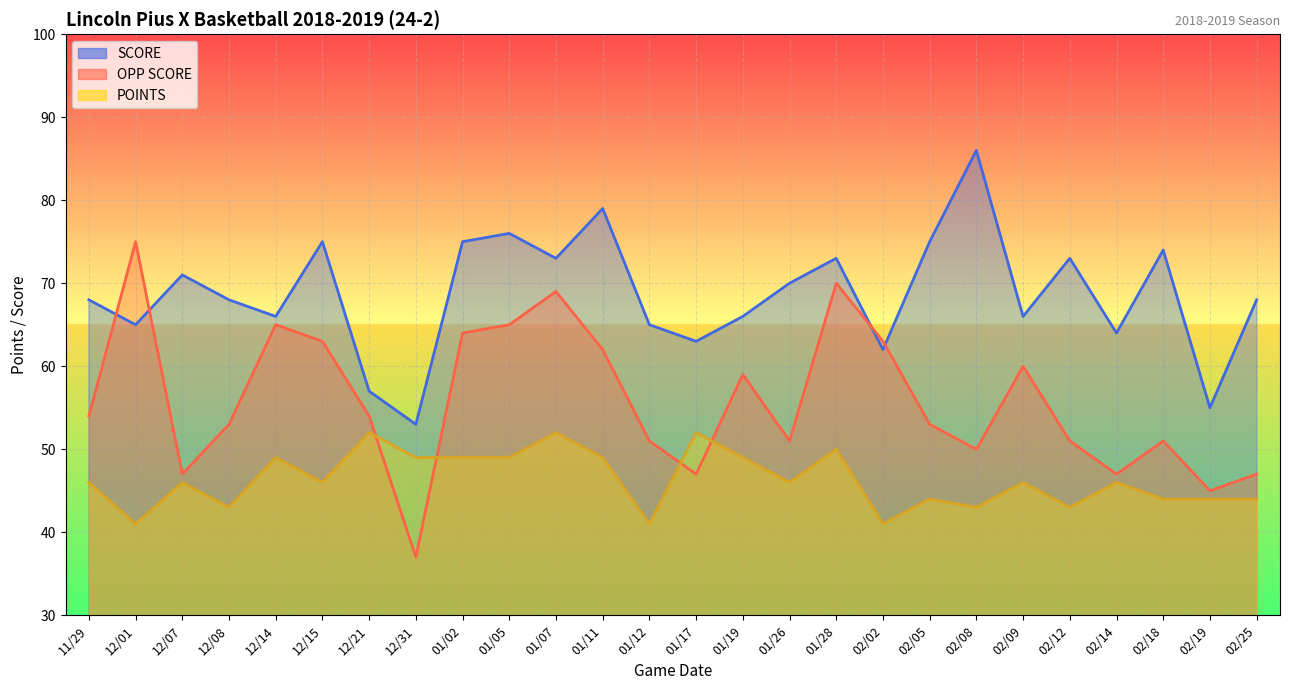

At 01/19, list the series in order from largest to smallest.

SCORE, OPP SCORE, POINTS